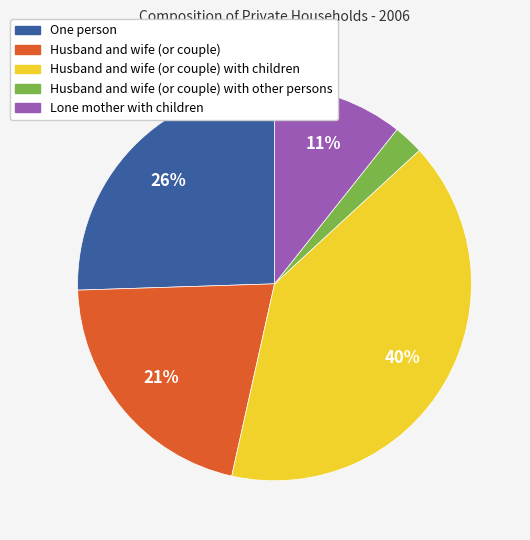

To the nearest percent, what is the difference between the largest and smallest slice percentages?

38%